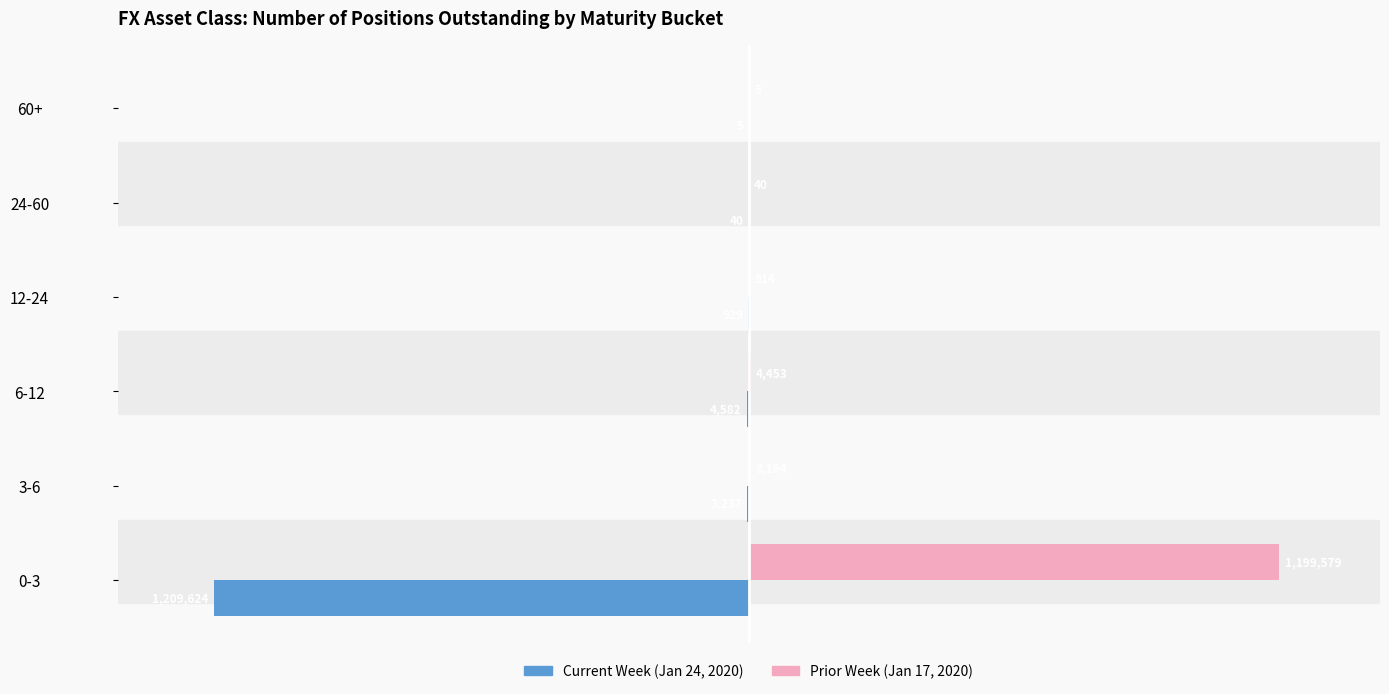

Which series has the largest total across all categories?

Prior Week (Jan 17, 2020)